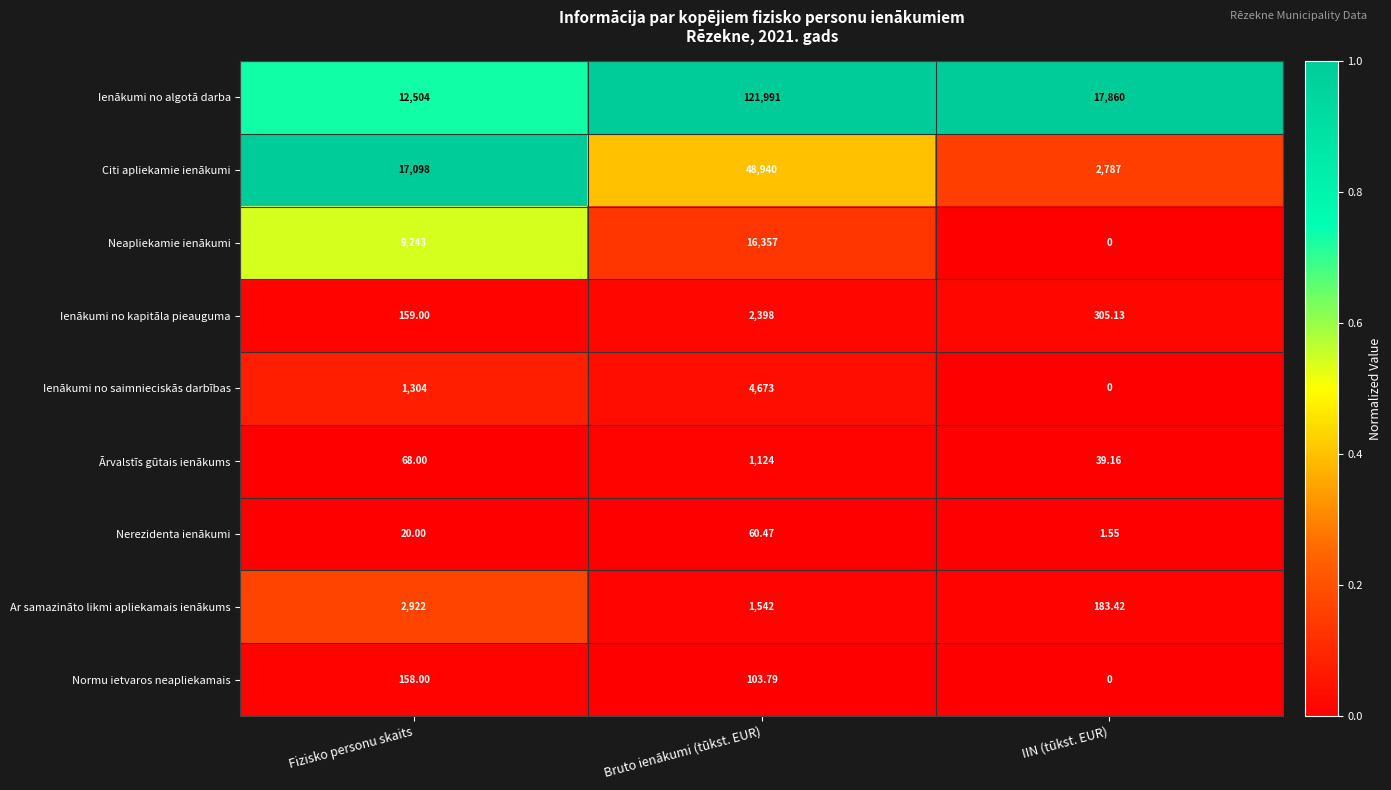

Rank the series by their maximum value, from highest to lowest.

Ienākumi no algotā darba, Citi apliekamie ienākumi, Neapliekamie ienākumi, Ienākumi no saimnieciskās darbības, Ar samazināto likmi apliekamais ienākums, Ienākumi no kapitāla pieauguma, Ārvalstīs gūtais ienākums, Normu ietvaros neapliekamais, Nerezidenta ienākumi